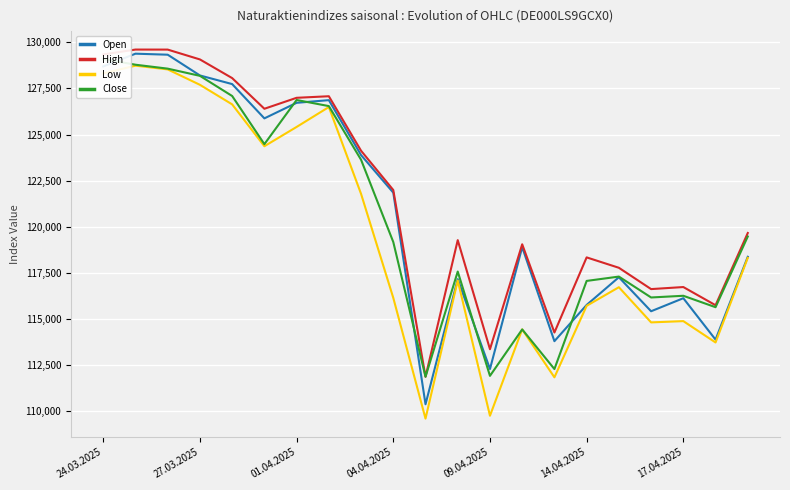

The value of High at 17.04.2025 is 81311. True or false?

False